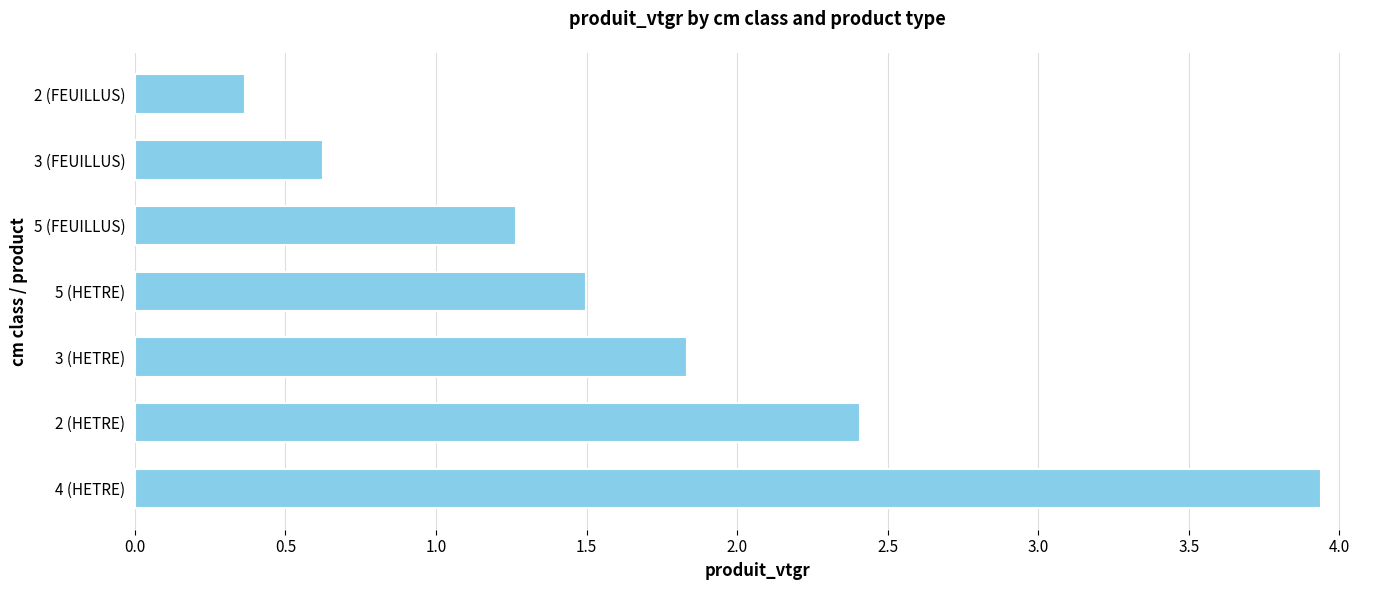

Reading bottom to top, extract all data points from this chart.

3.9	2.4	1.8	1.5	1.3	0.6	0.4